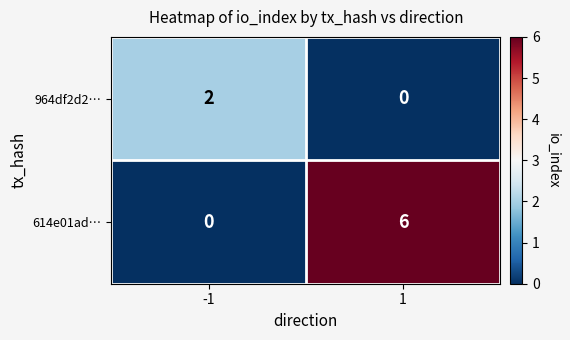

The 614e01ad… series shows 6 at 1. True or false?

True